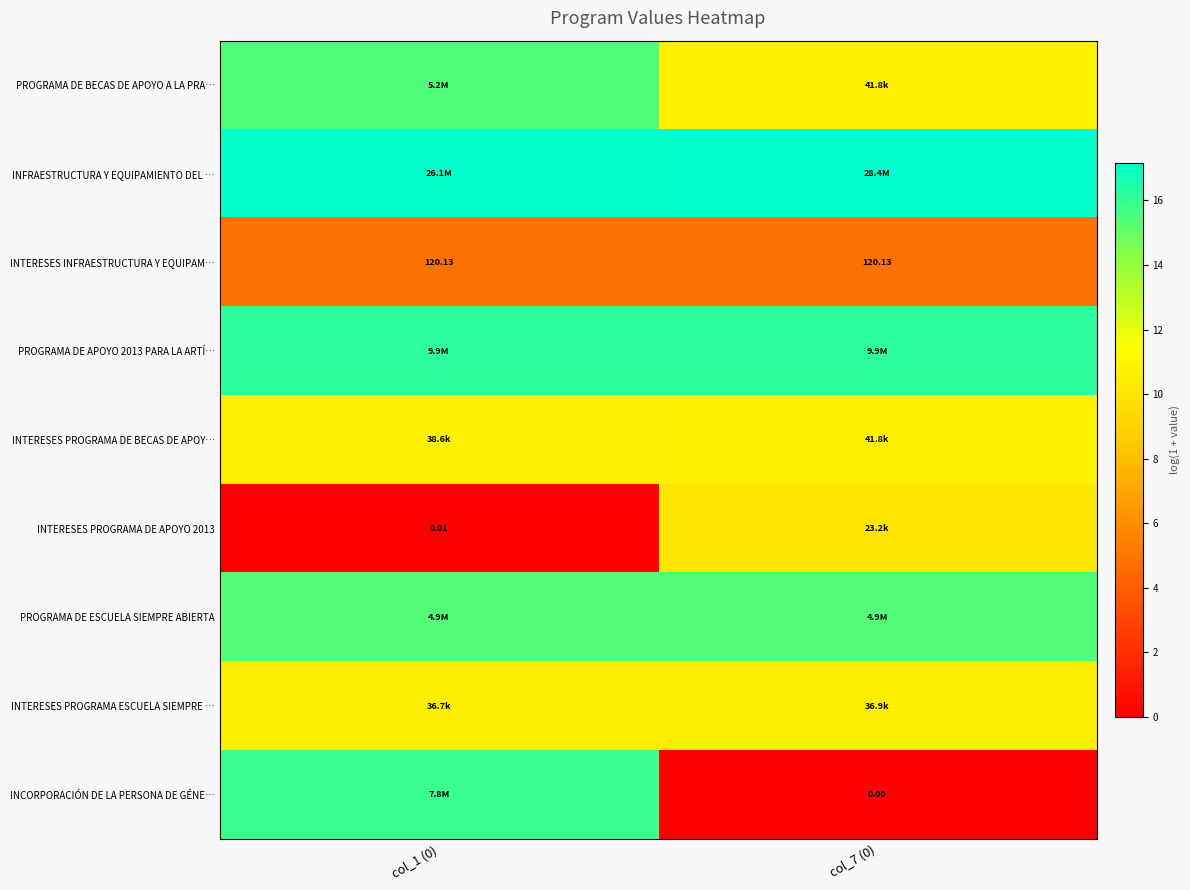

How many data points in INTERESES PROGRAMA DE APOYO 2013 are above 10?

1